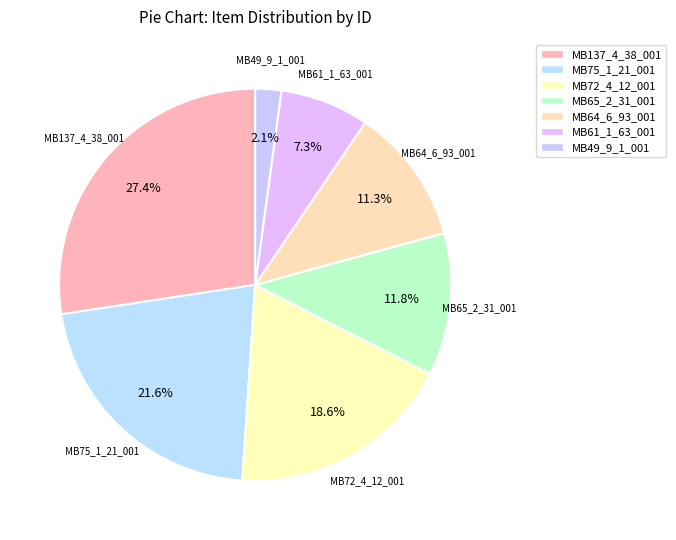

Which slice is the smallest?

MB49_9_1_001